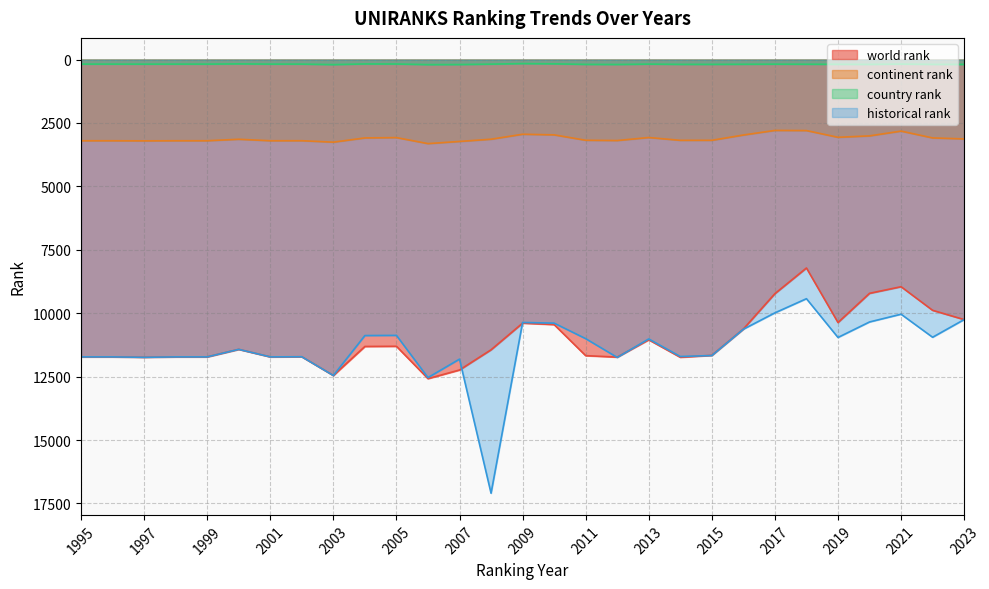

Where is historical rank nearest to the value 13262?

2006